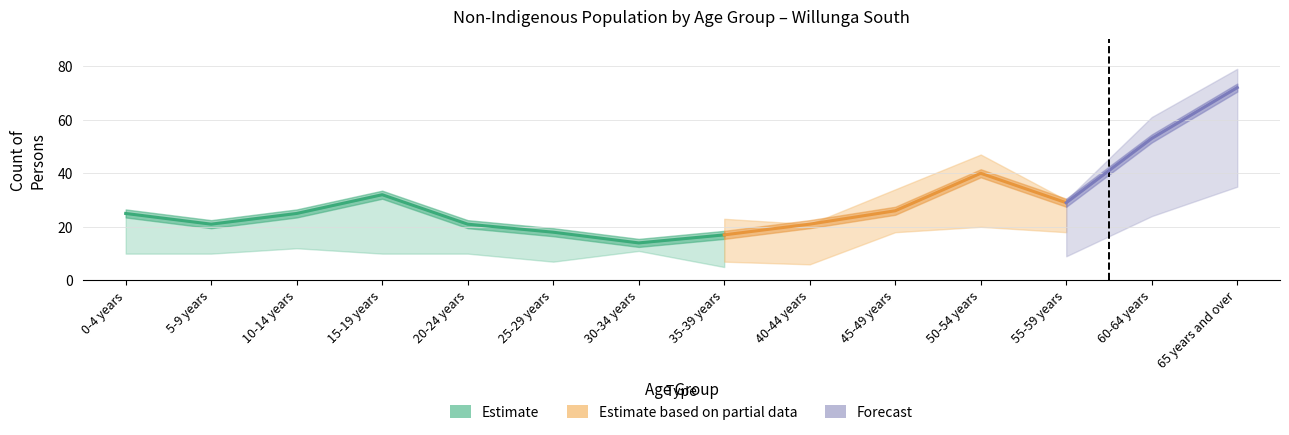

How many lines are shown in the chart?

3